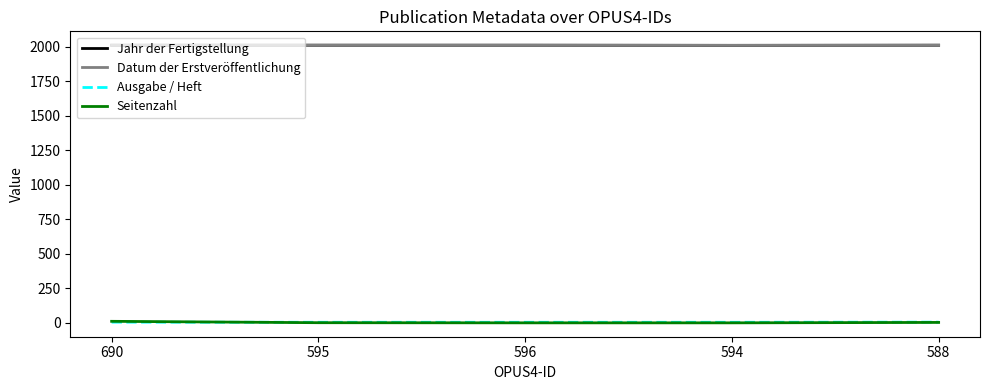

List the series in order of their peak value, lowest first.

Ausgabe / Heft, Seitenzahl, Jahr der Fertigstellung, Datum der Erstveröffentlichung